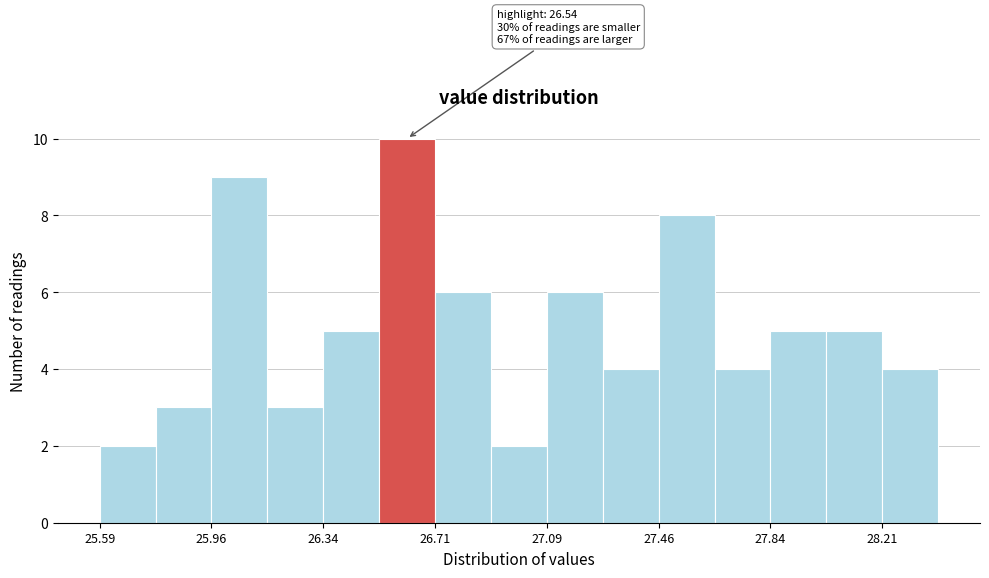

Read against the x-axis, roughly where is the centre of the tallest bar?

26.60